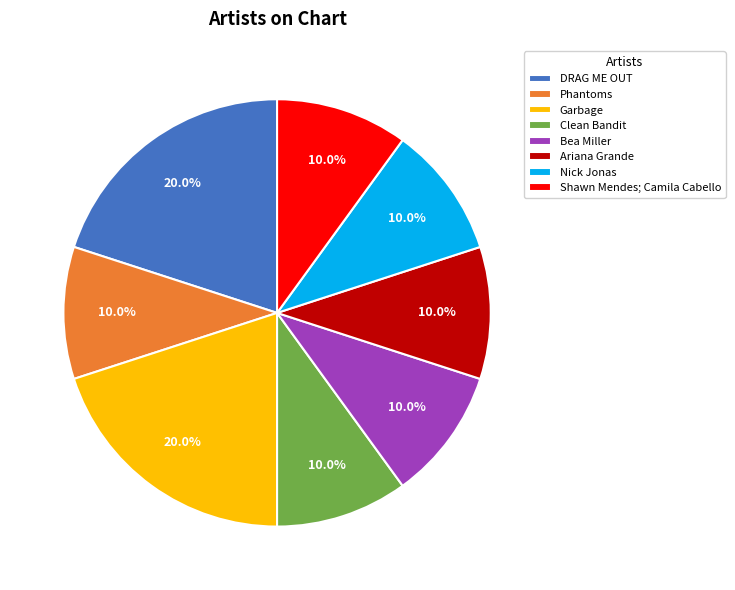

Does Clean Bandit account for over 50% of the chart?

No